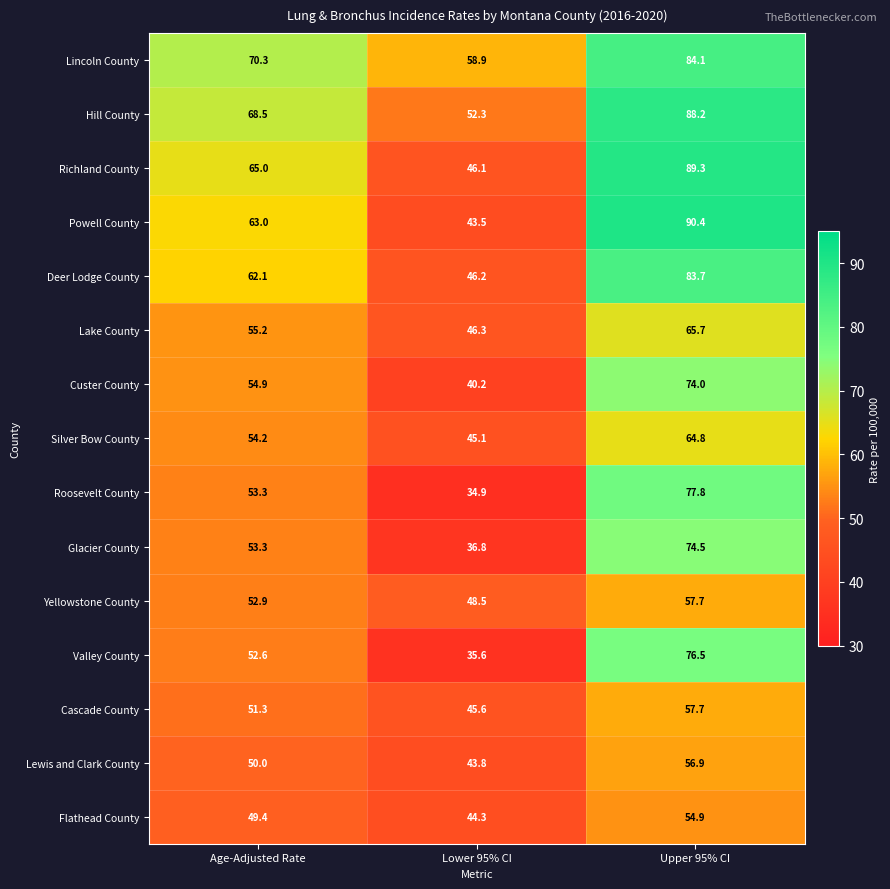

What is the difference between the Yellowstone County values at Lower 95% CI and Upper 95% CI?

9.2